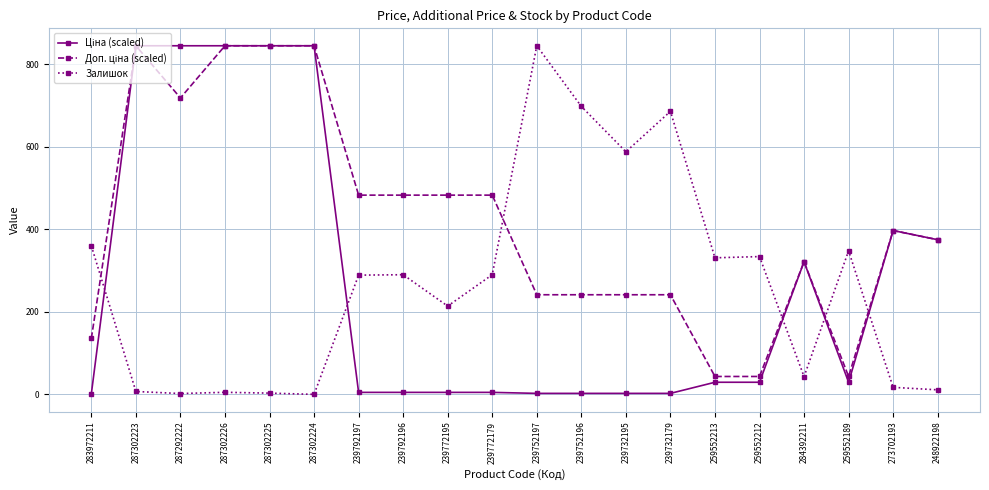

What is the highest value of the Залишок series?

845.0